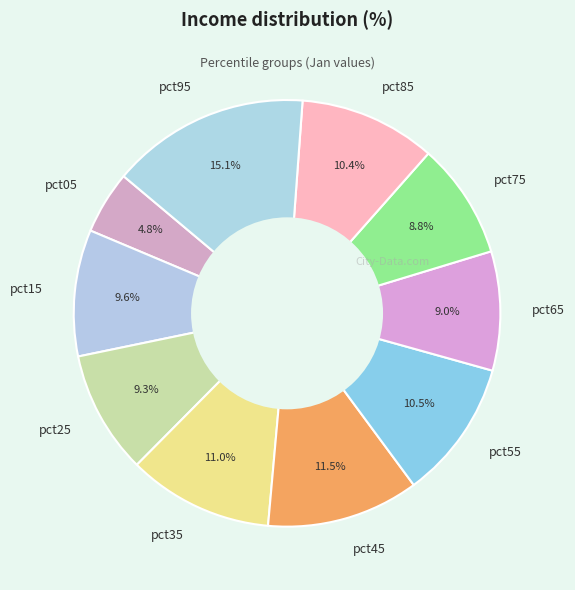

To the nearest percent, what is the average slice percentage?

10%